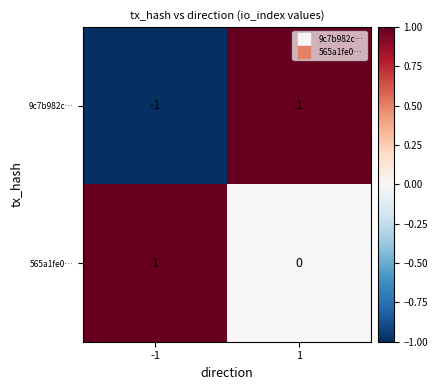

Rank the series at 1 from highest to lowest value.

9c7b982c…, 565a1fe0…